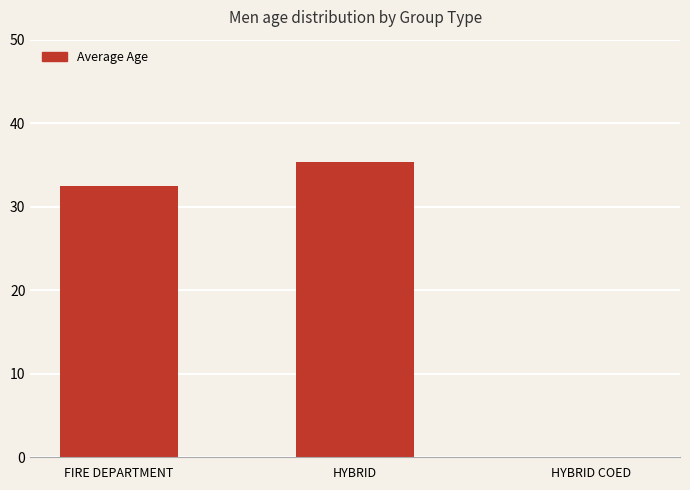

Count the number of values greater than 32.

2